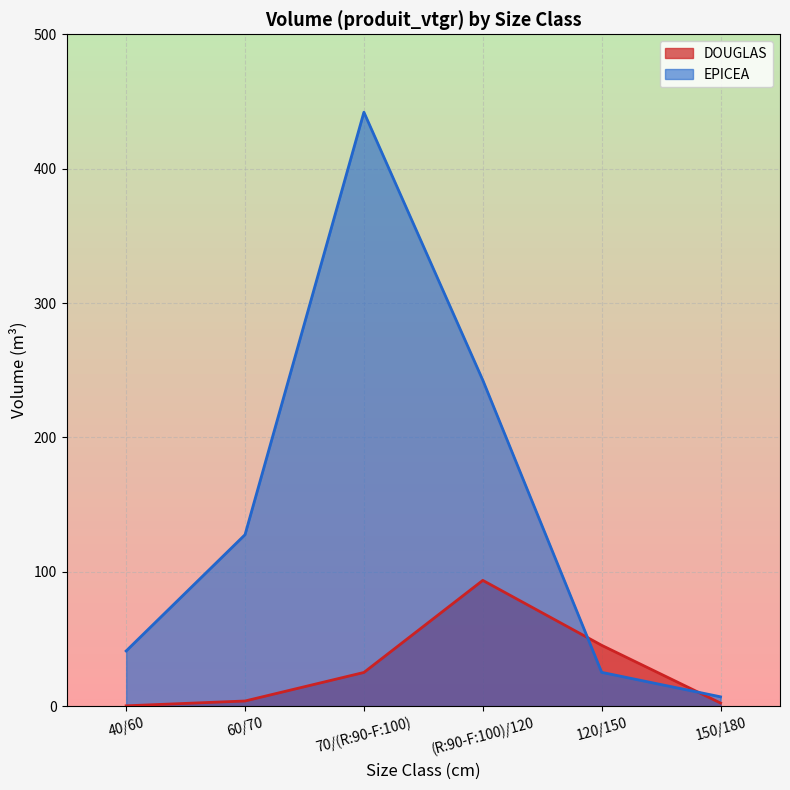

In DOUGLAS, how many points are higher than both neighbors (excluding endpoints)?

1